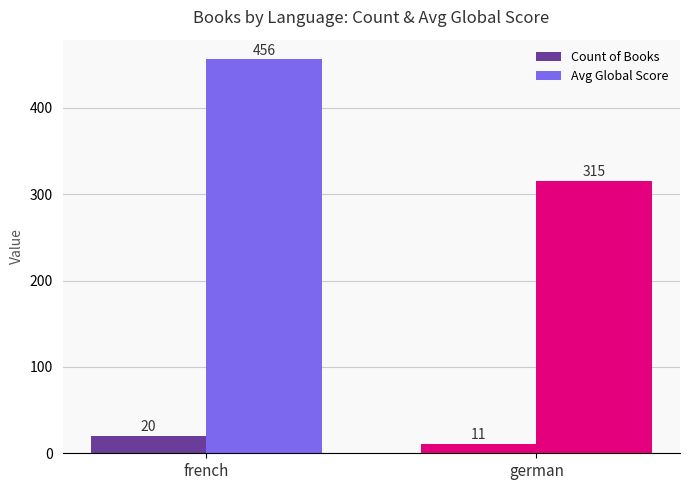

How many bars are there in total?

4